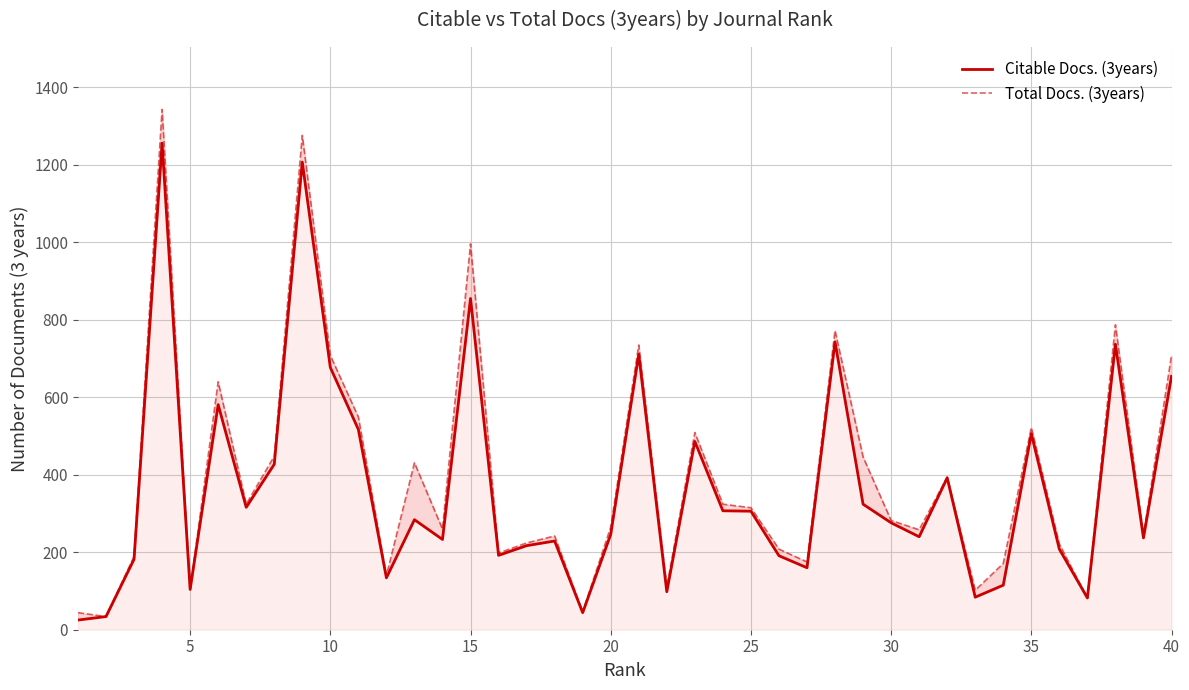

What is the value of the Total Docs. (3years) point at the 32nd from the left?

394